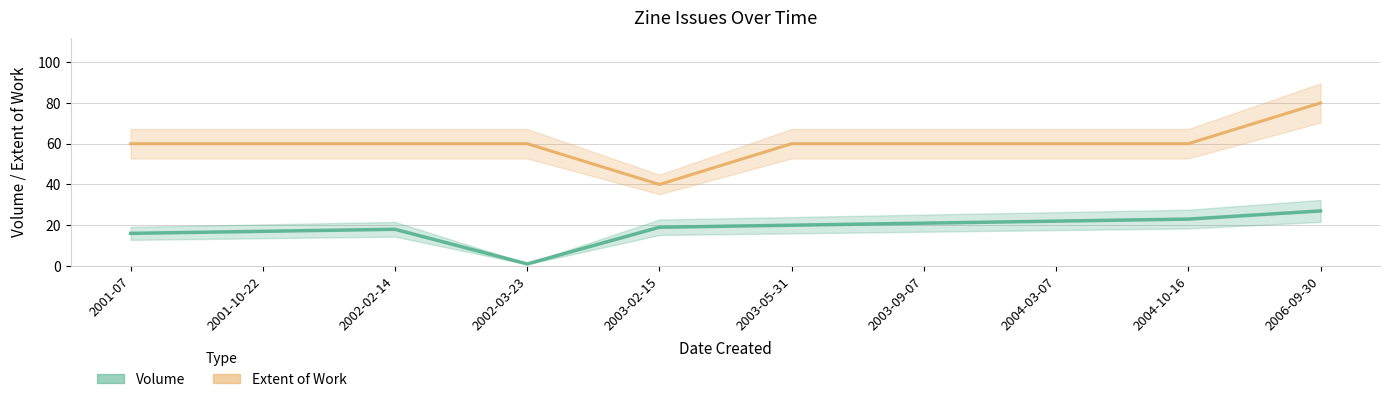

True or false: Volume has a value of 27 at 2006-09-30.

True